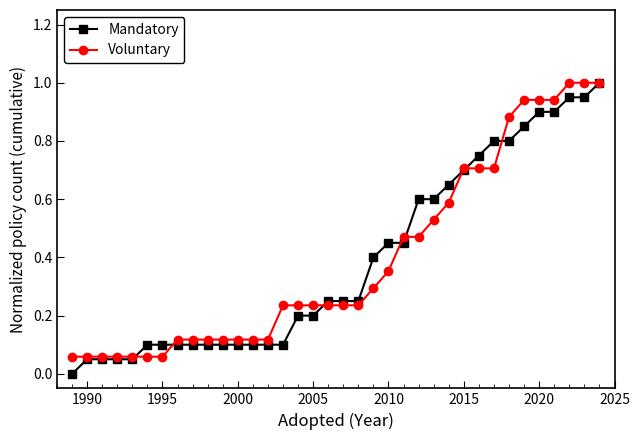

What is the greatest value displayed?

1.0